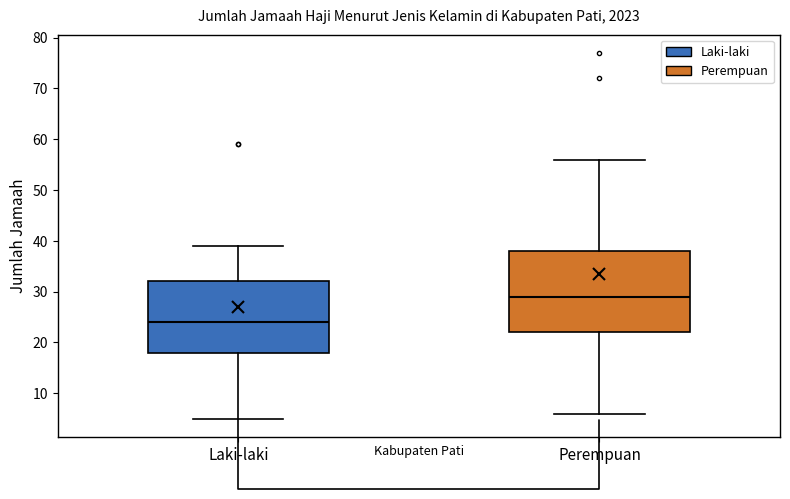

Where does the upper whisker of the box for Laki-laki end on the y-axis? The values are not printed on the chart, so give them approximately, as read against the axis.

39